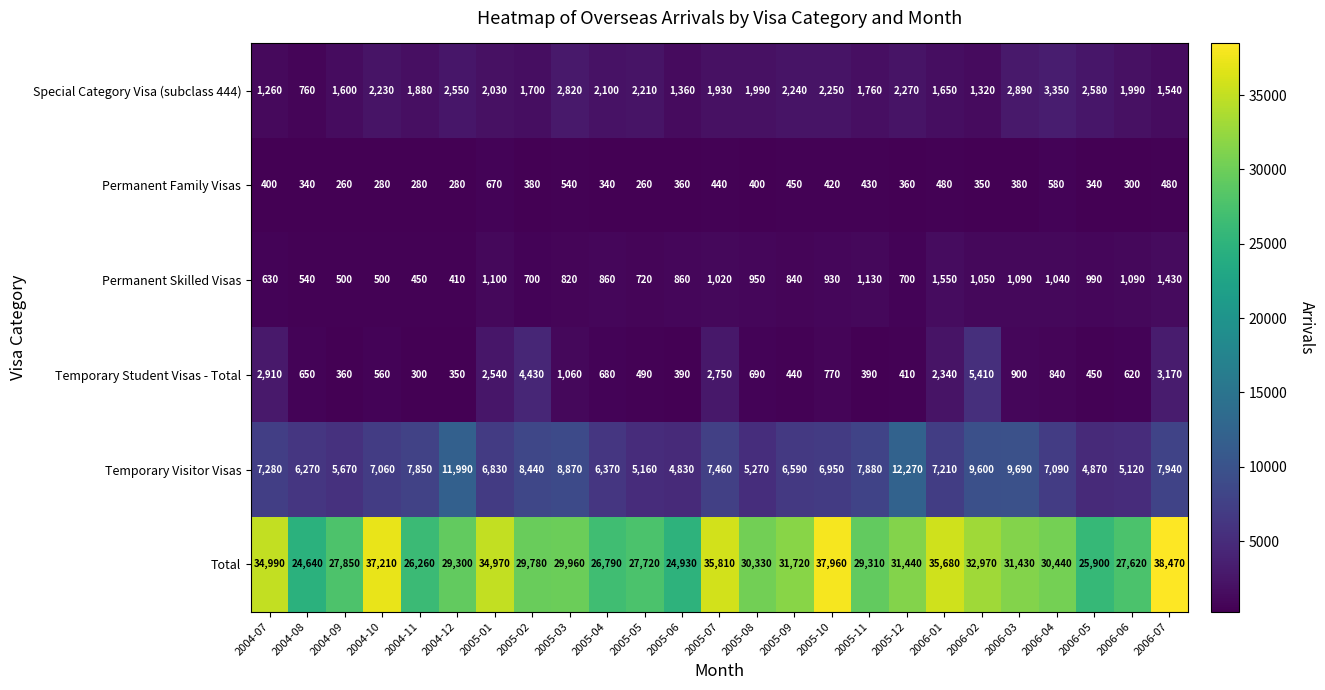

Rank the series by their maximum value, from highest to lowest.

Total, Temporary Visitor Visas, Temporary Student Visas - Total, Special Category Visa (subclass 444), Permanent Skilled Visas, Permanent Family Visas